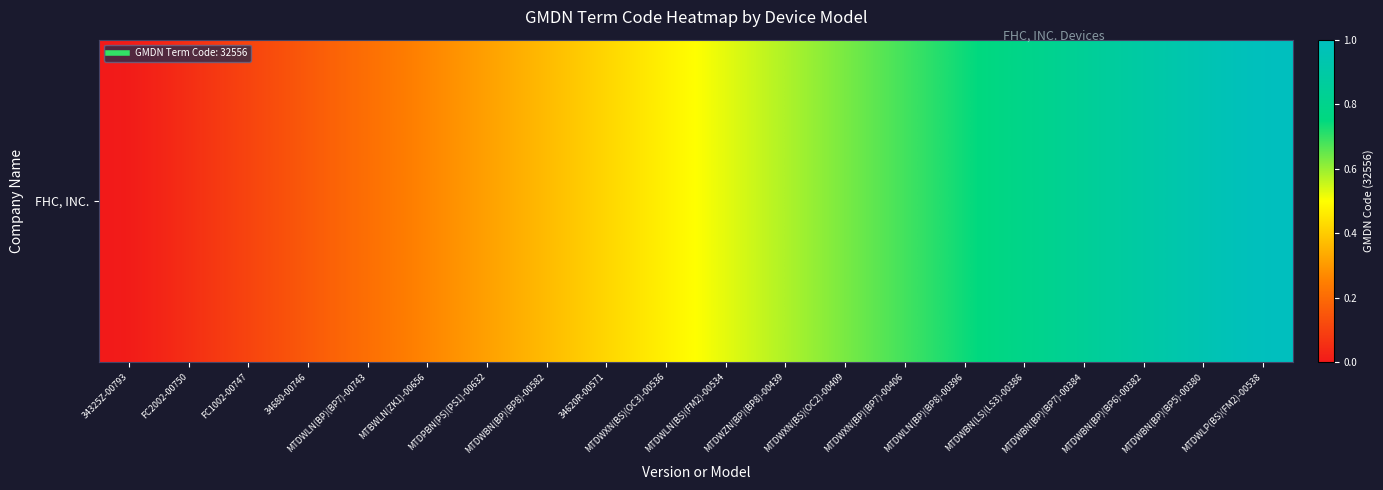

Where is the data nearest to the value 0?

34325Z-00793